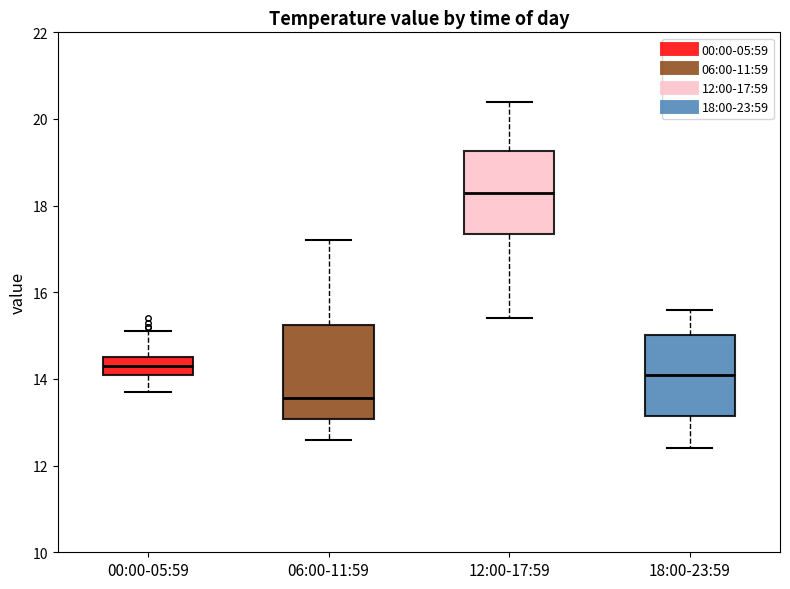

Where does the lower whisker of the box for 12:00-17:59 end on the y-axis? The values are not printed on the chart, so give them approximately, as read against the axis.

15.4